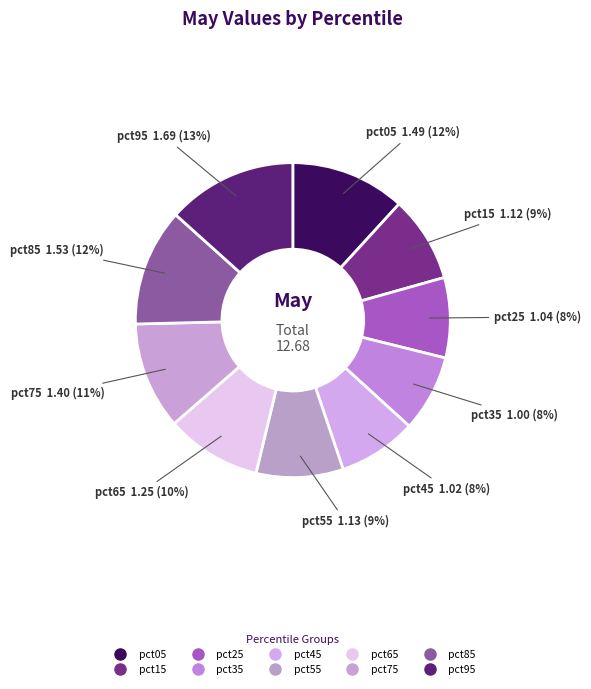

Count the number of slices in the pie.

10